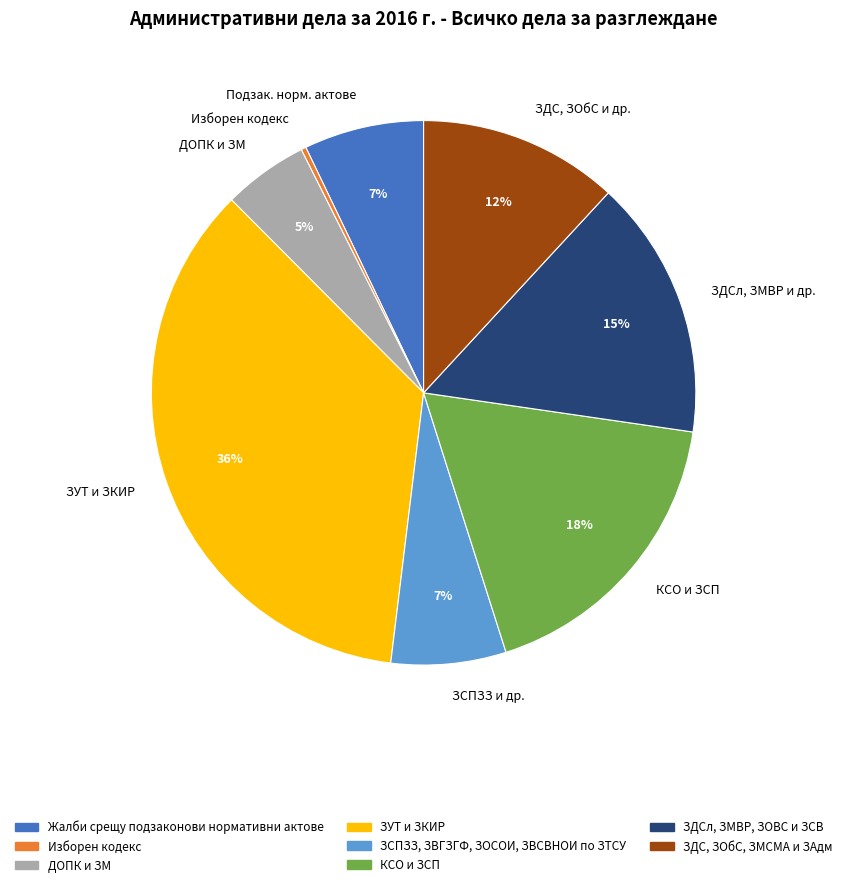

To the nearest percent, what is the average slice percentage?

12%